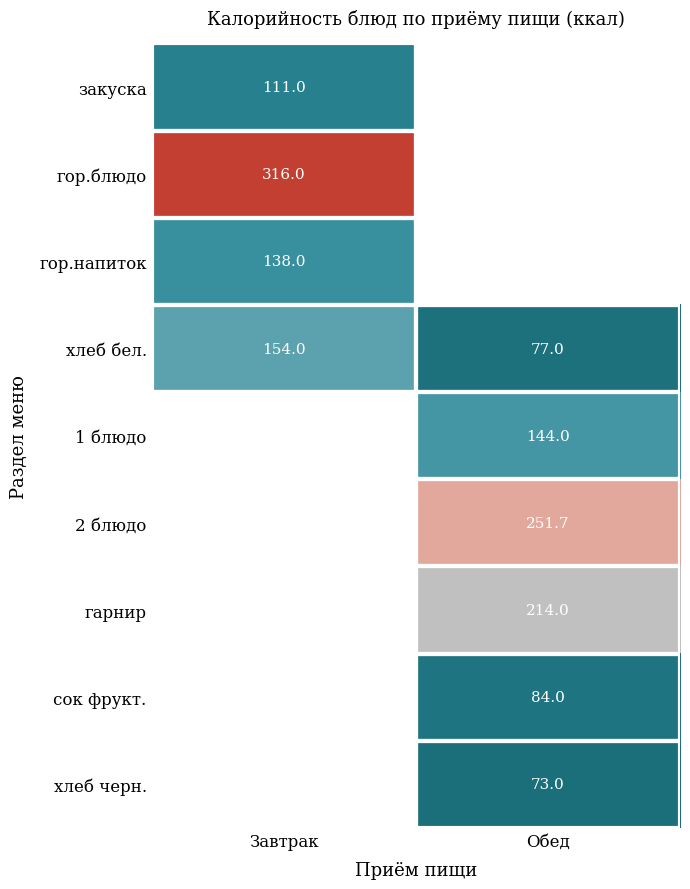

True or false: гор.блюдо has a value of 493.6 at Завтрак.

False